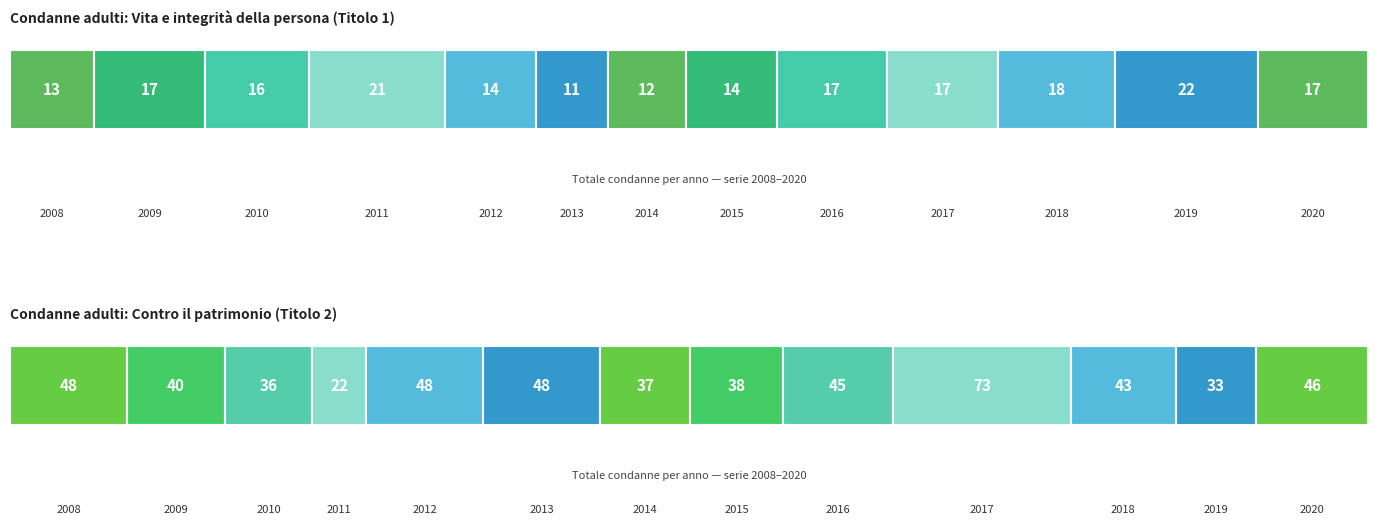

Rank the series at 2020 from lowest to highest value.

Titolo 1 - Vita e integrità, Titolo 2 - Contro il patrimonio